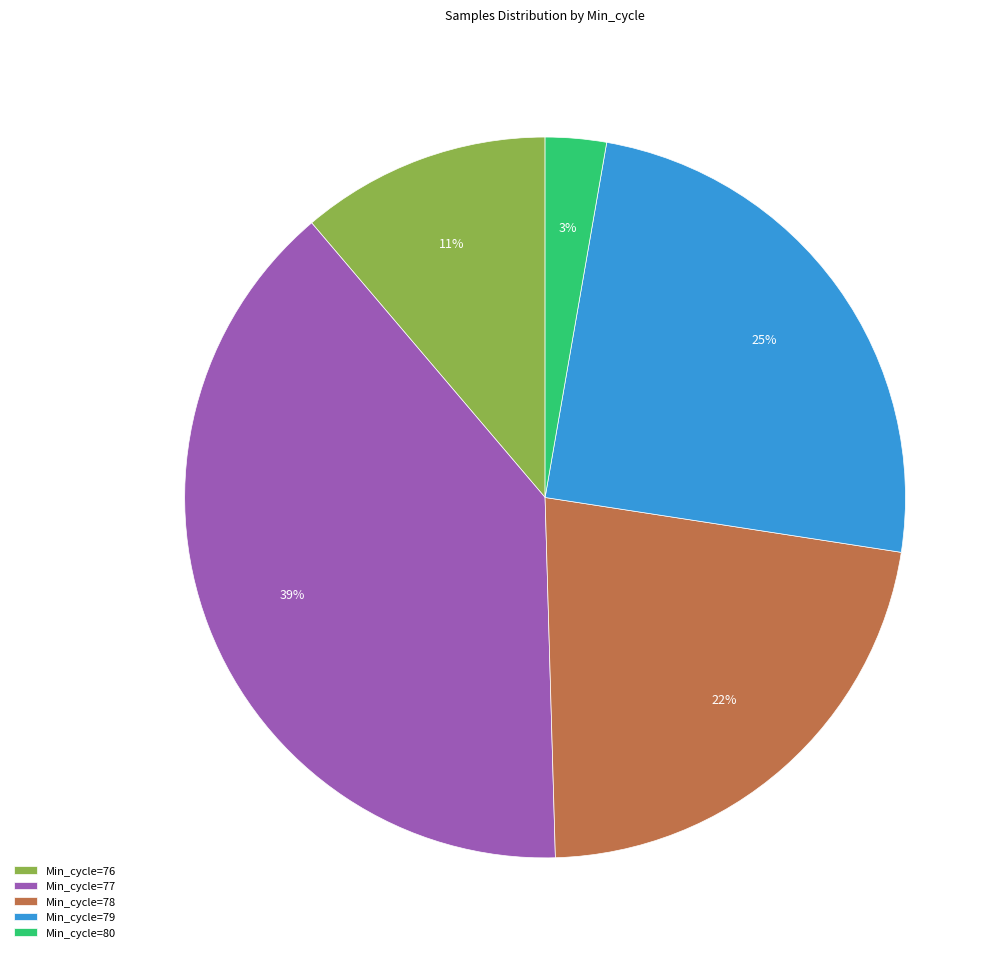

What percentage is the Min_cycle=76 slice, to the nearest percent?

11%